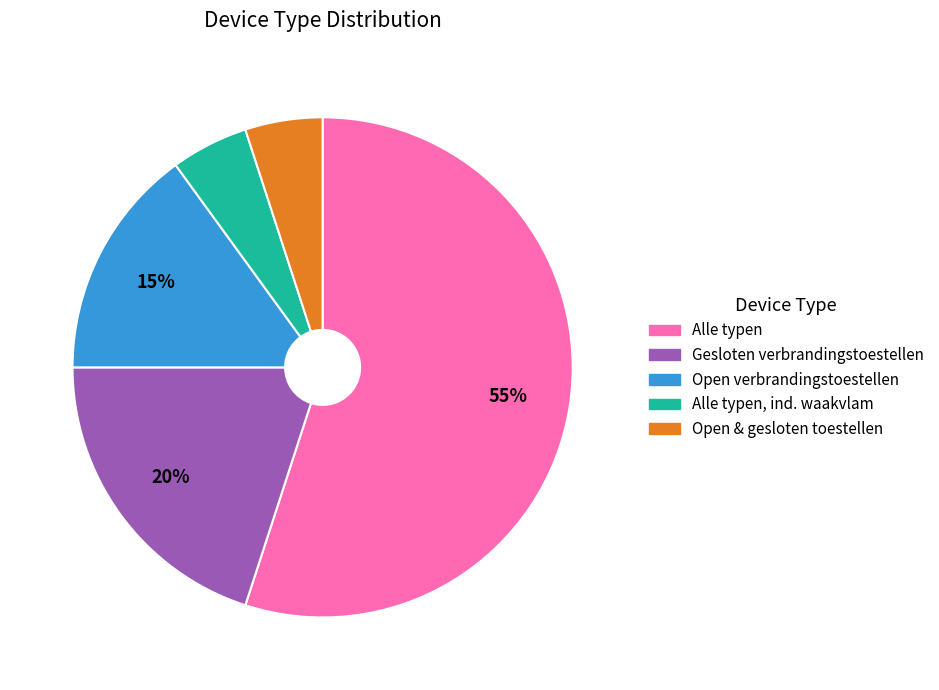

Which category has the biggest portion of the pie?

Alle typen